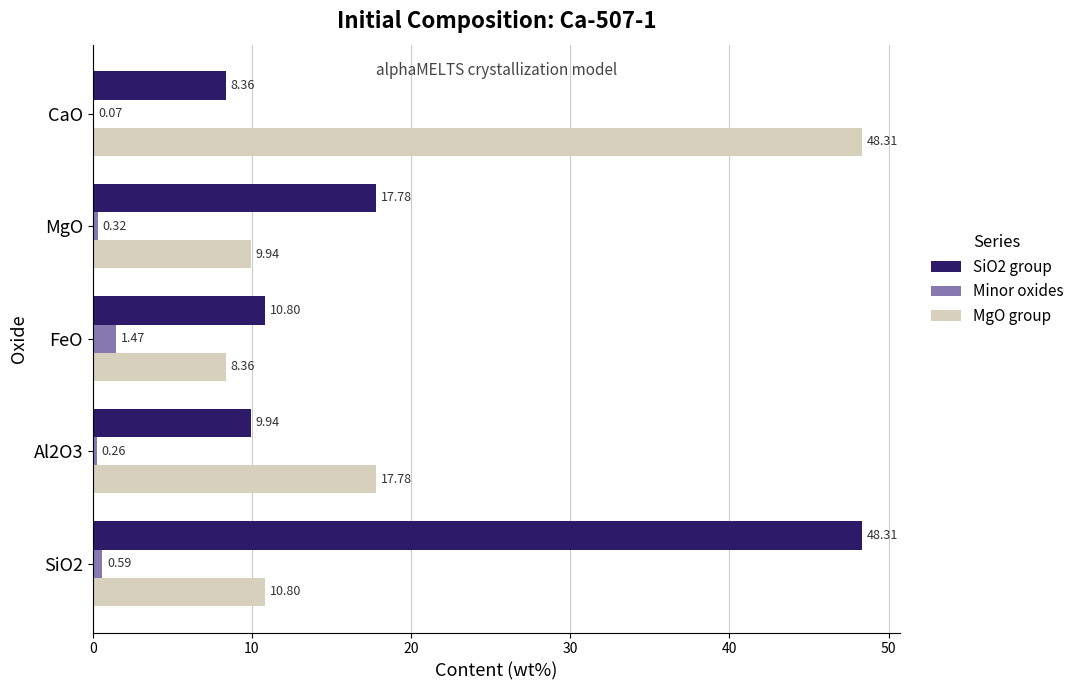

At which category is the sum across all series the highest?

SiO2